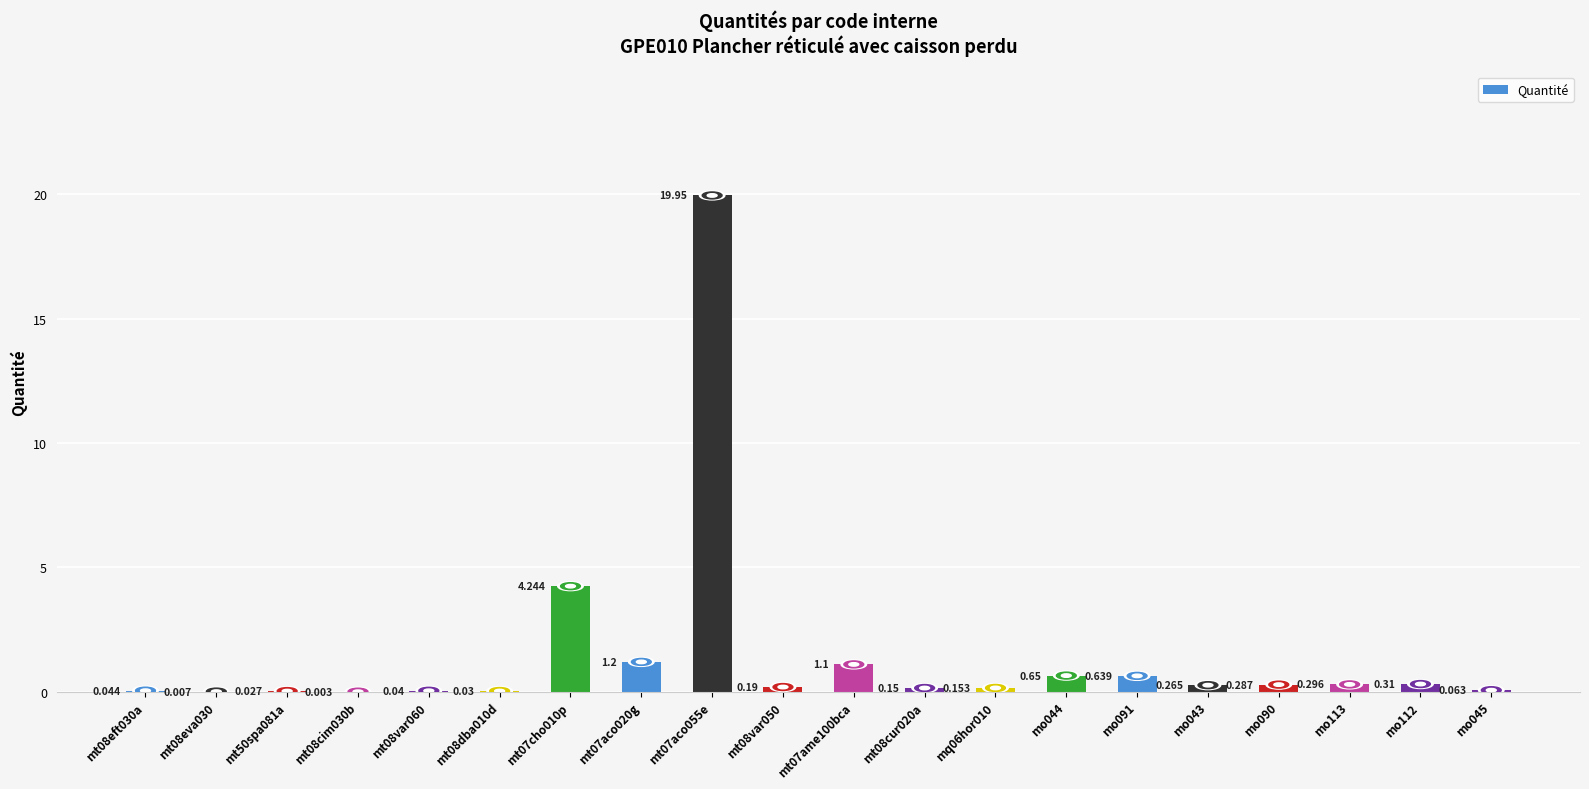

Is it true that the value at mt08dba010d is 0.0?

False